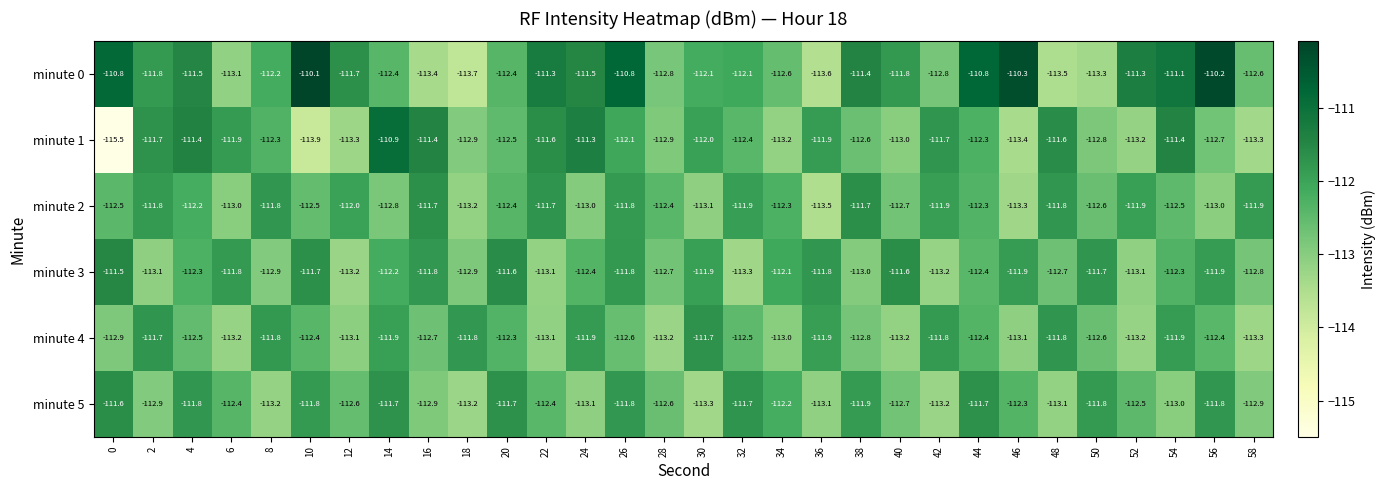

What is the minimum value for minute 1?

-115.5